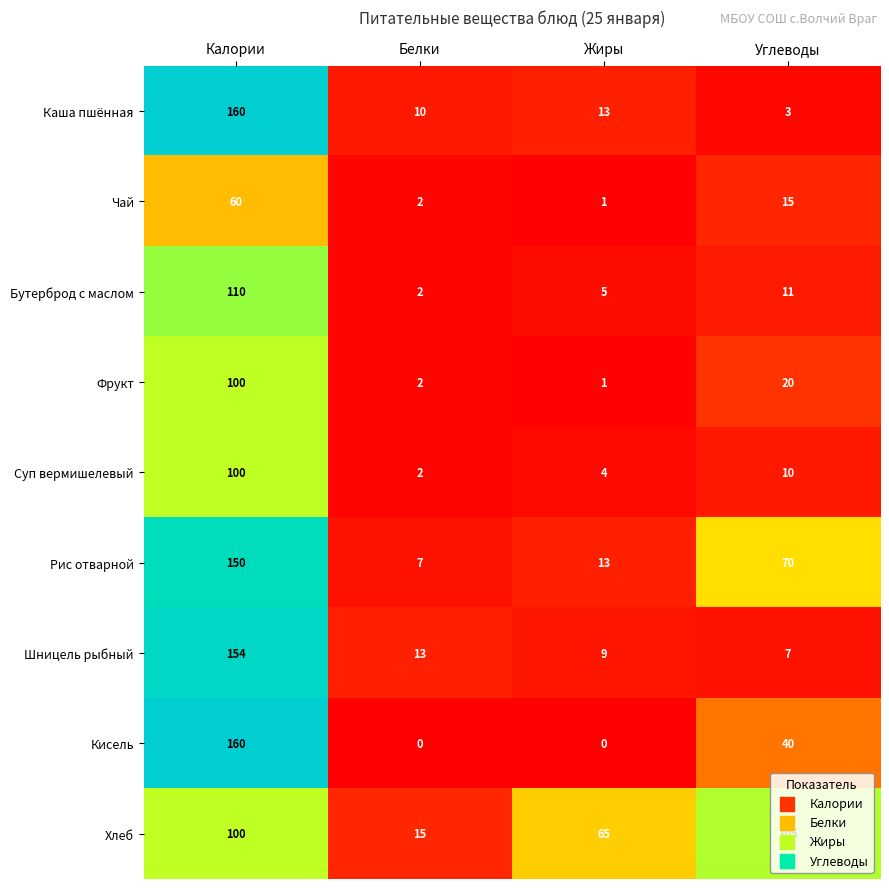

Between Калории and Углеводы, which series saw the biggest shift?

Каша пшённая